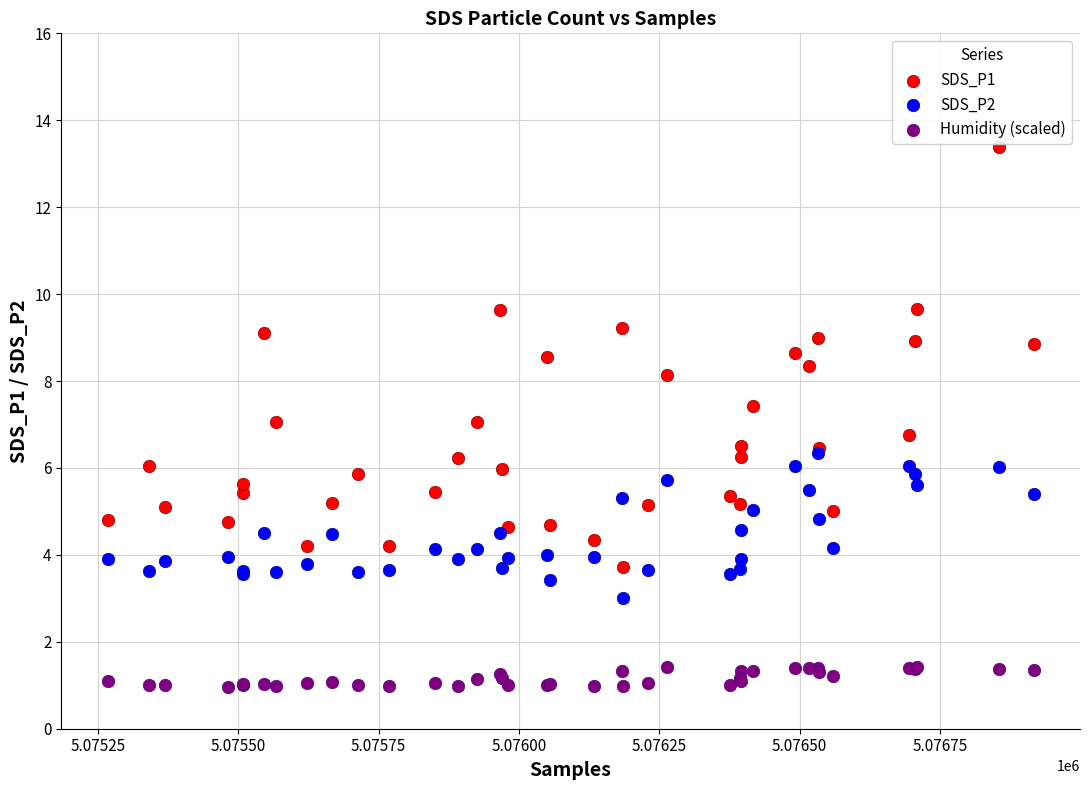

What are all the series names shown in the legend?

SDS_P1, SDS_P2, Humidity (scaled)